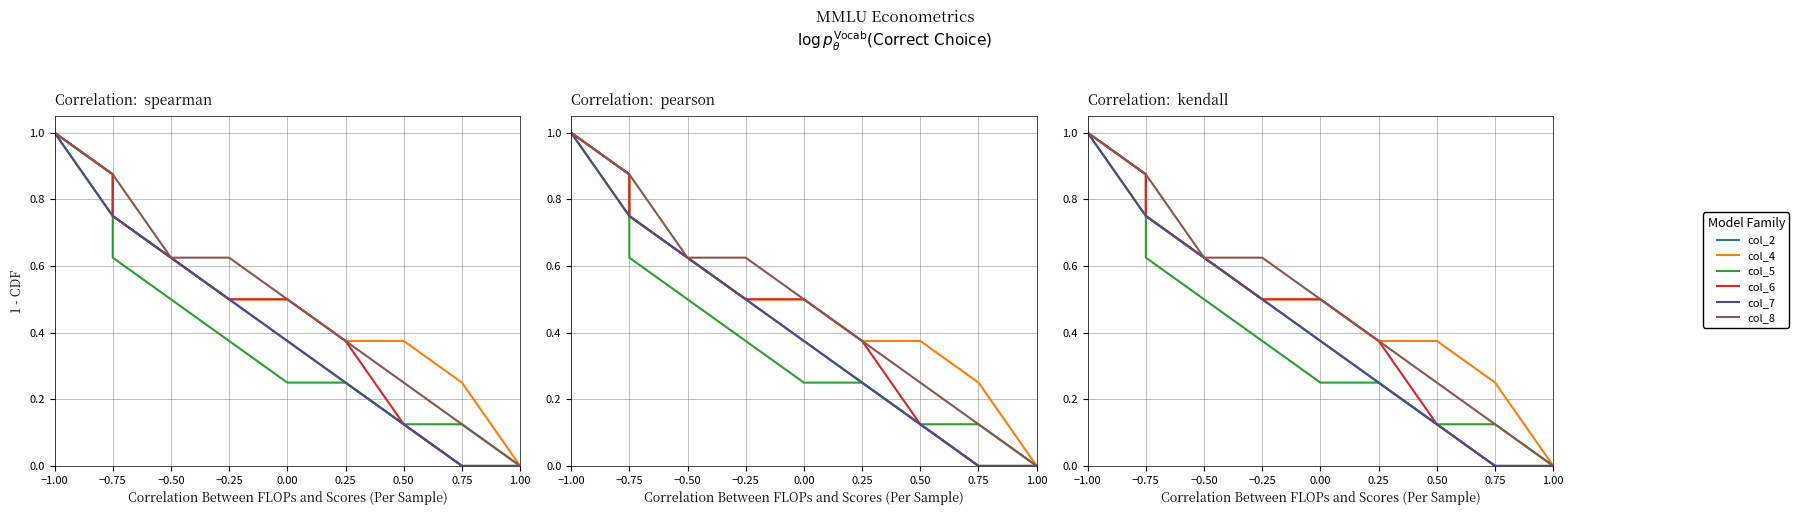

Does the chart have visible grid lines?

Yes